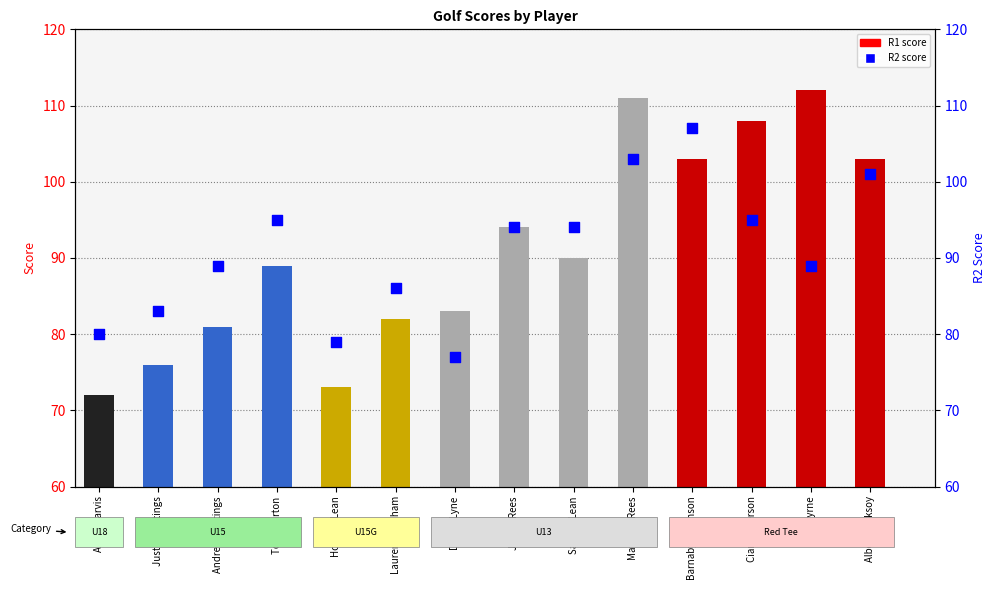

Which series contains the highest Y value?

R1